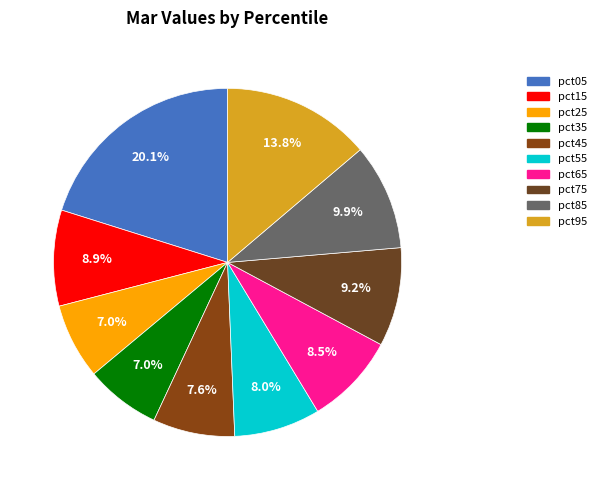

To the nearest percent, what portion does pct05 represent?

20%